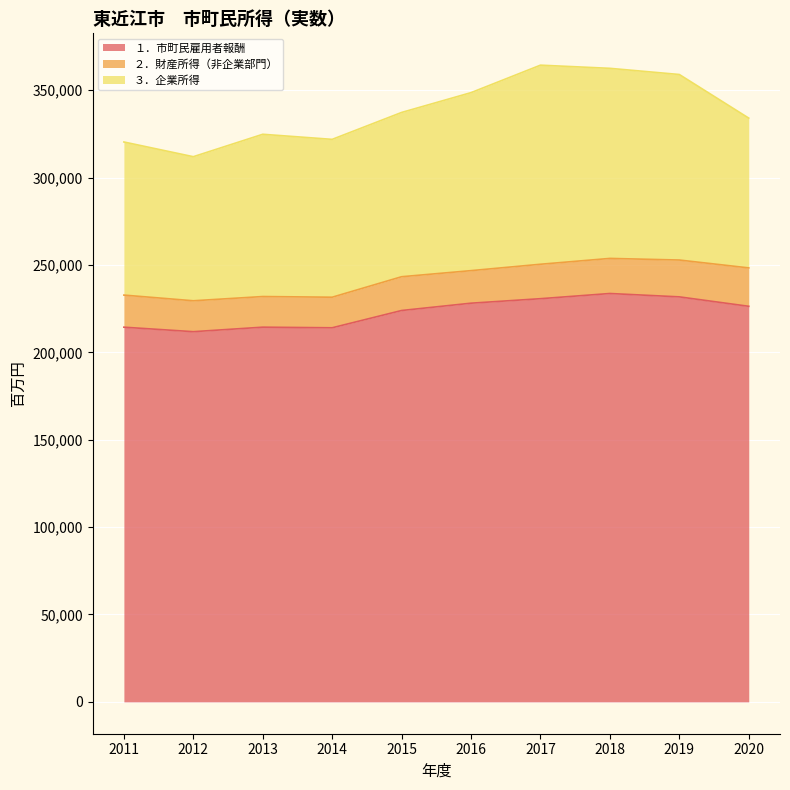

What is the minimum value for ２．財産所得（非企業部門）?

17487